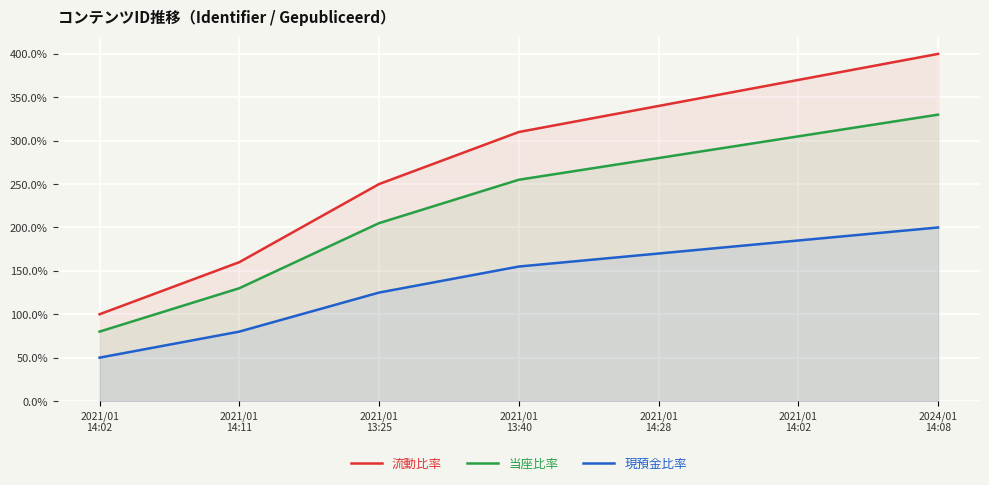

Rank the series at 2021/01
14:11 from highest to lowest value.

流動比率, 当座比率, 現預金比率